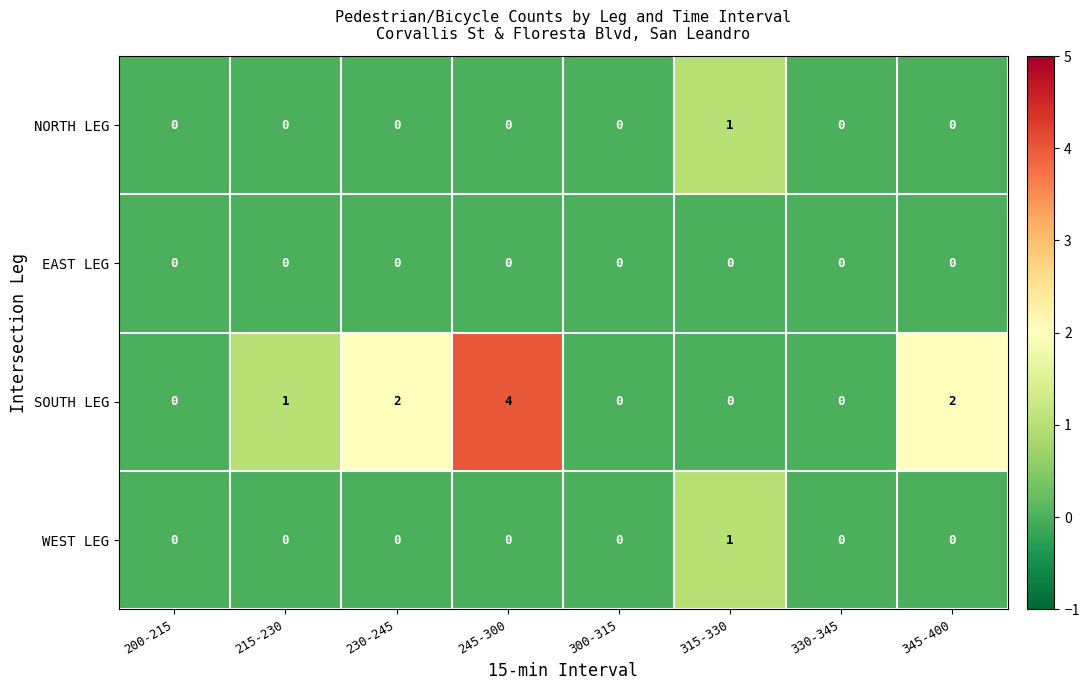

Which series has the largest total across all categories?

SOUTH LEG